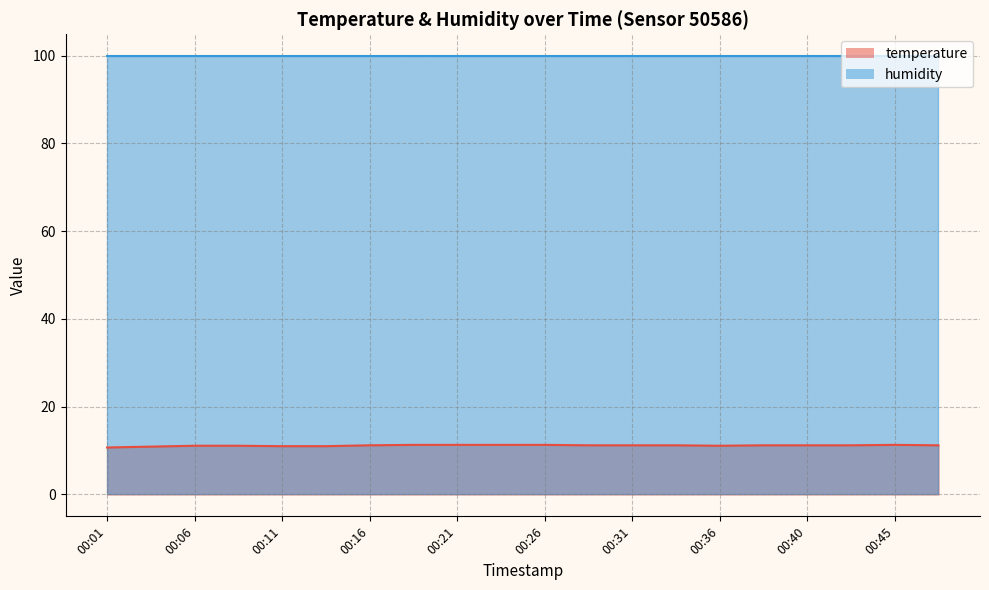

Is it true that the value at 00:08 is 14.6?

False